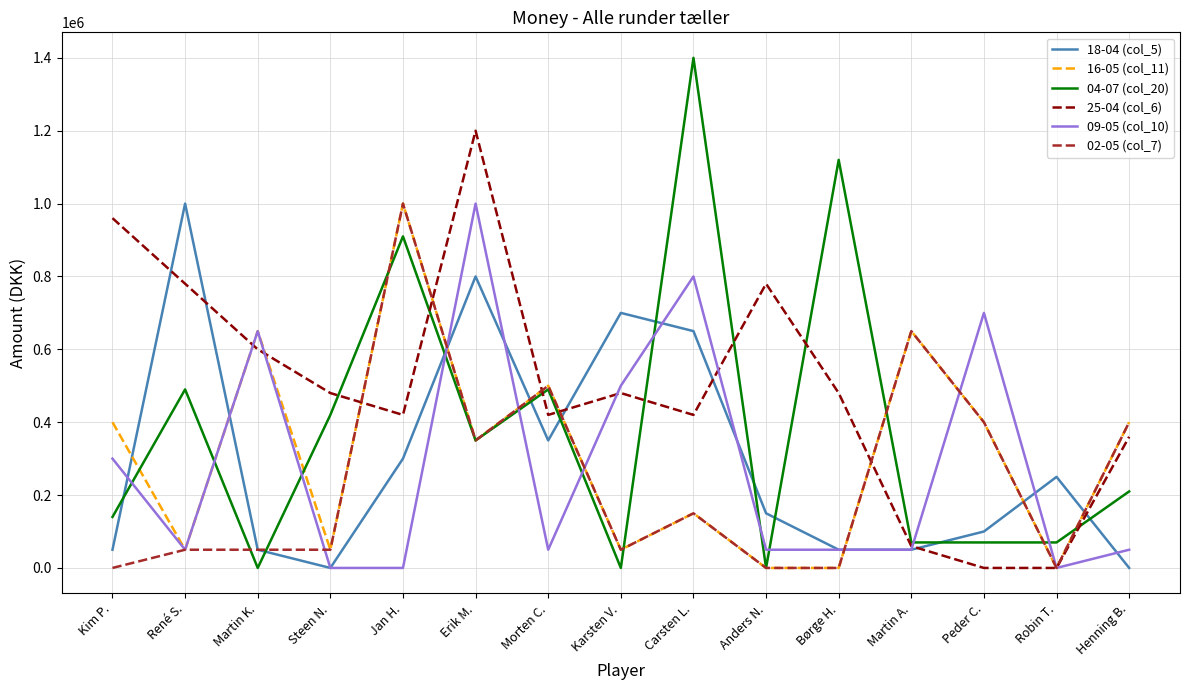

What are all the series names shown in the legend?

18-04 (col_5), 16-05 (col_11), 04-07 (col_20), 25-04 (col_6), 09-05 (col_10), 02-05 (col_7)